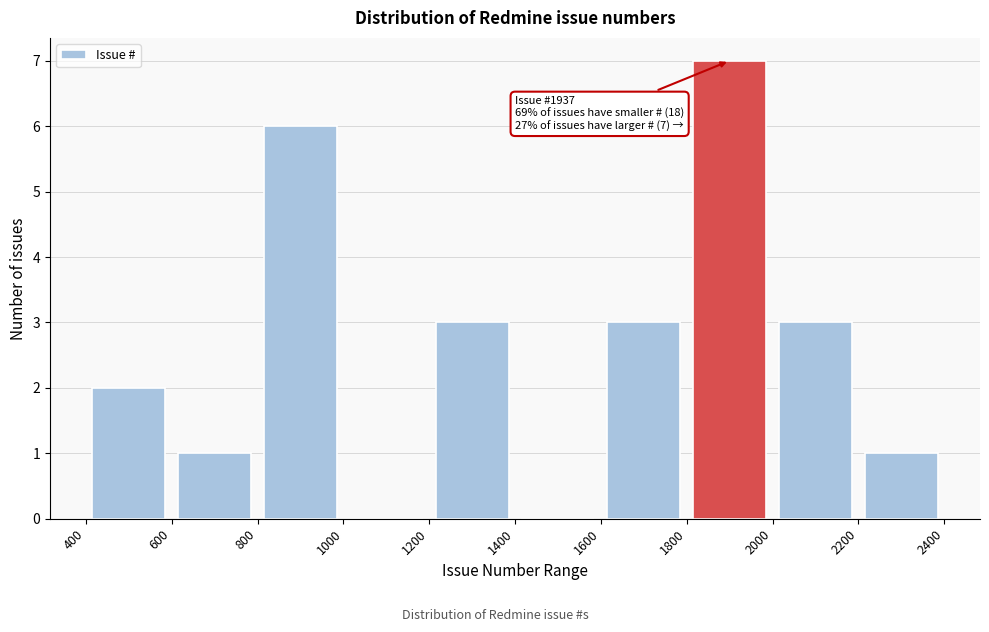

Over which range of the x-axis is the bar tallest?

1800 to 2000